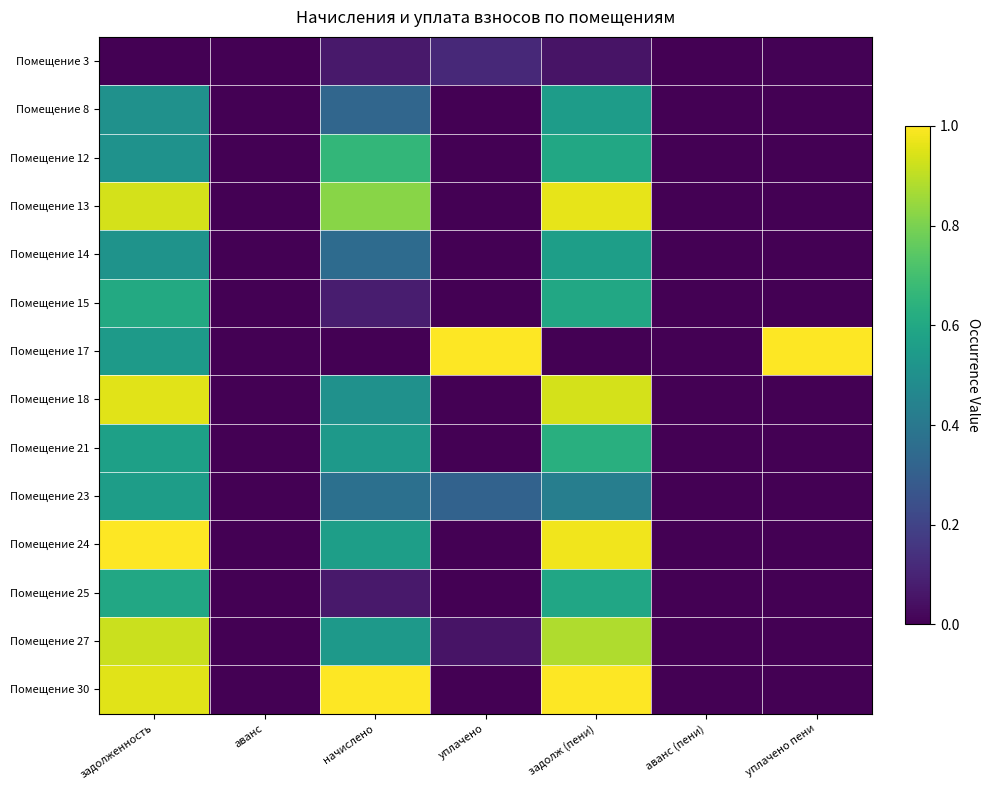

At how many categories does at least one series exceed 0?

5